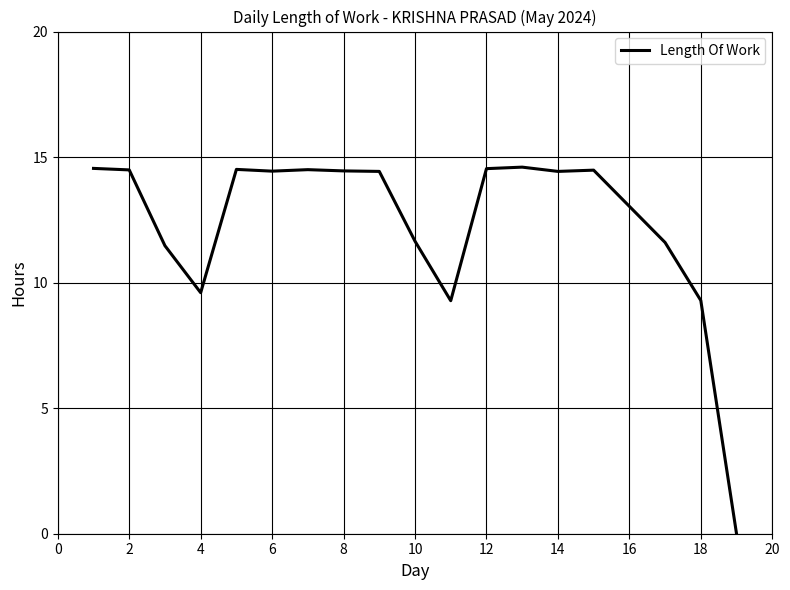

How many lines are shown in the chart?

1